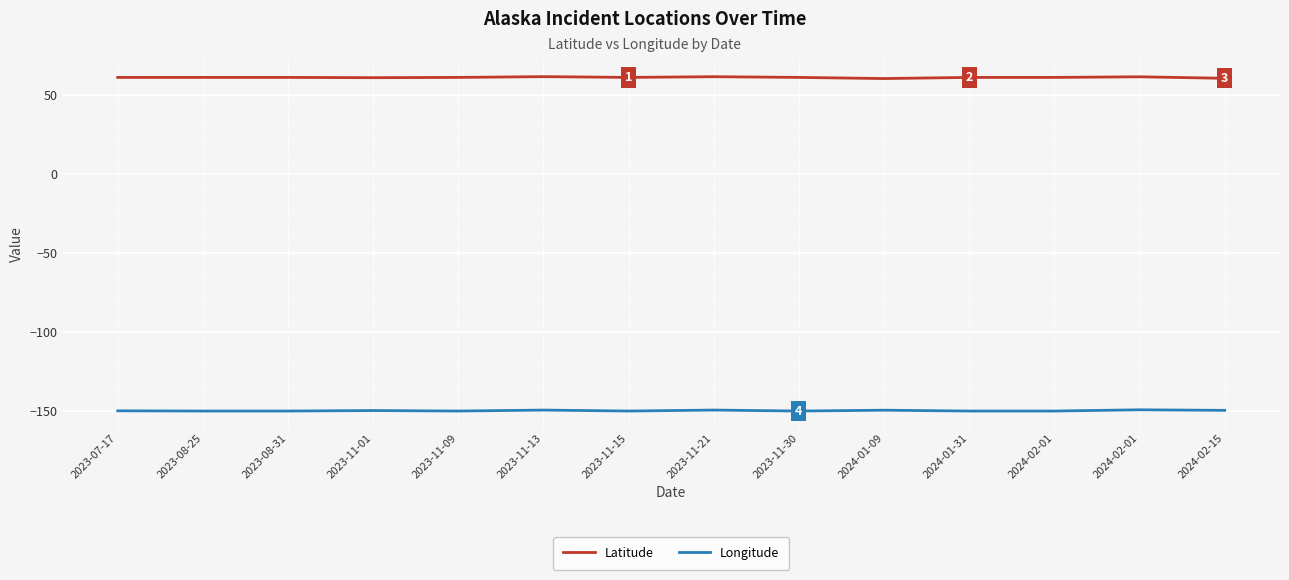

Between 2023-08-25 and 2023-11-15, which series saw the biggest shift?

Latitude